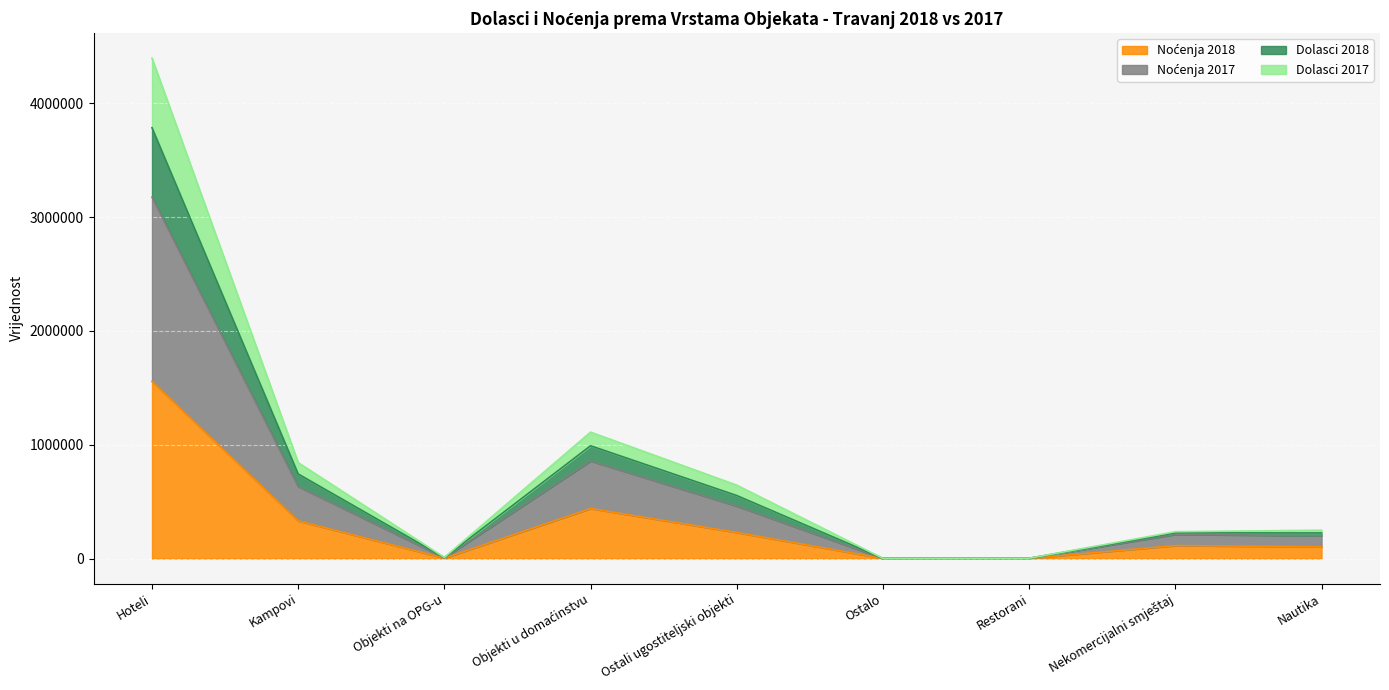

The Noćenja 2017 series shows 1762 at Ostalo. True or false?

False